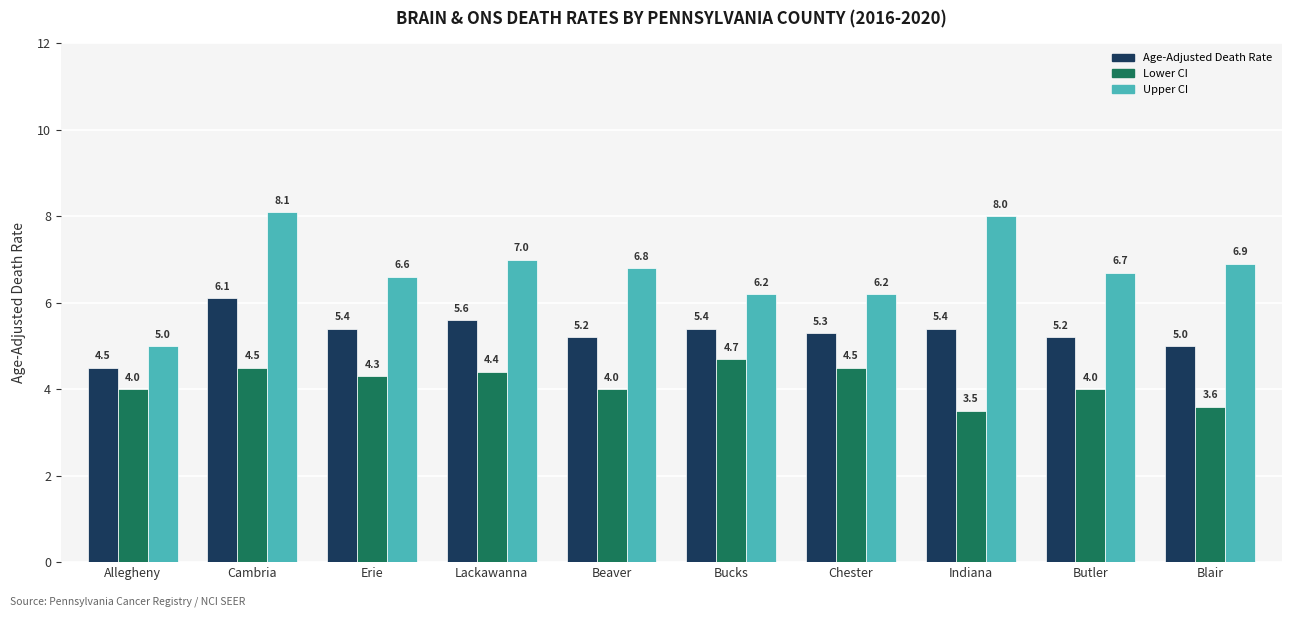

What is the label of the 4th bar from the right?

Chester